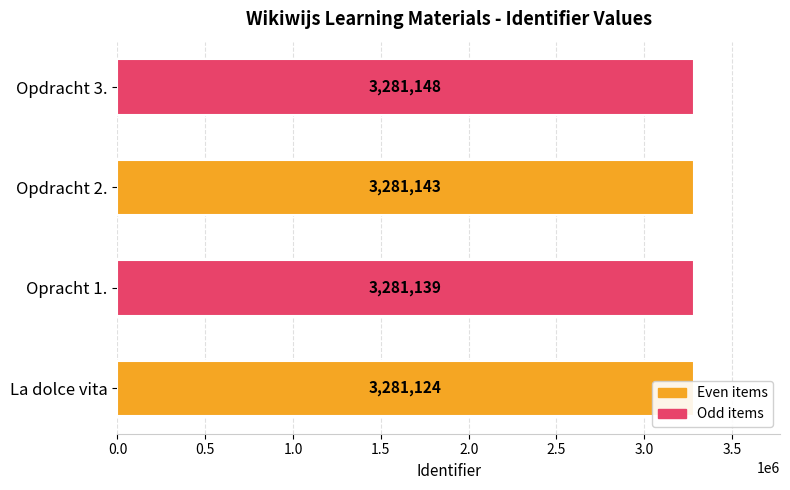

Is it true that the value at Opdracht 2. is 3281143?

True